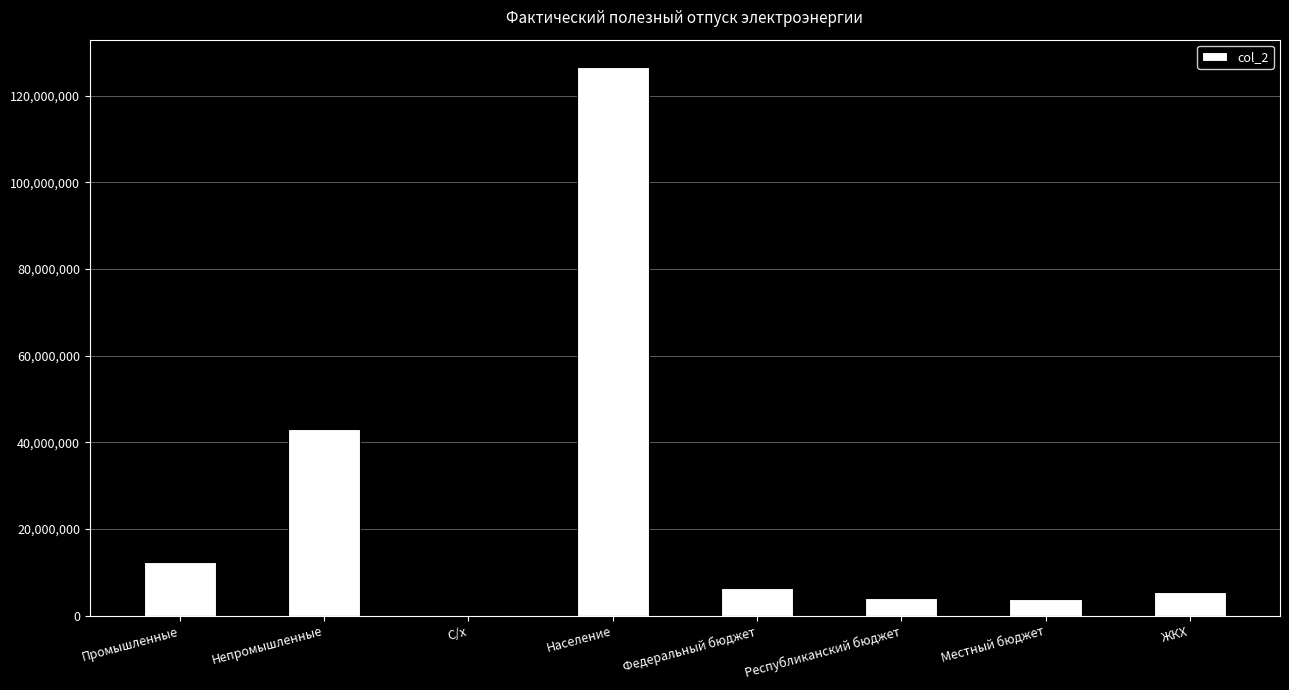

What is the sum of the values at Промышленные and ЖКХ?

17753548